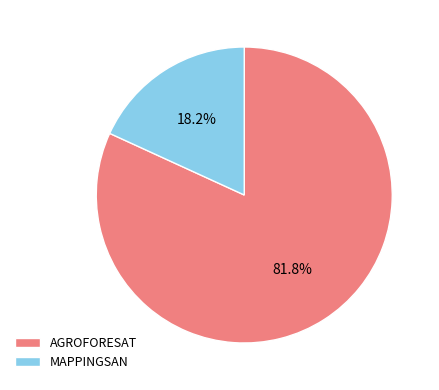

To the nearest percent, what portion does MAPPINGSAN represent?

18%